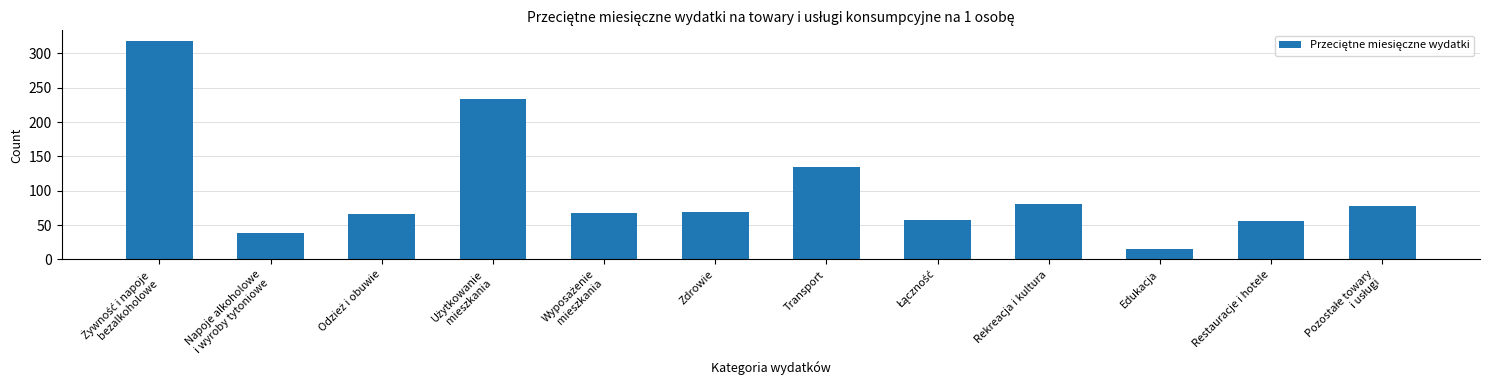

What is the change in value from Napoje alkoholowe
i wyroby tytoniowe to Edukacja?

-22.8